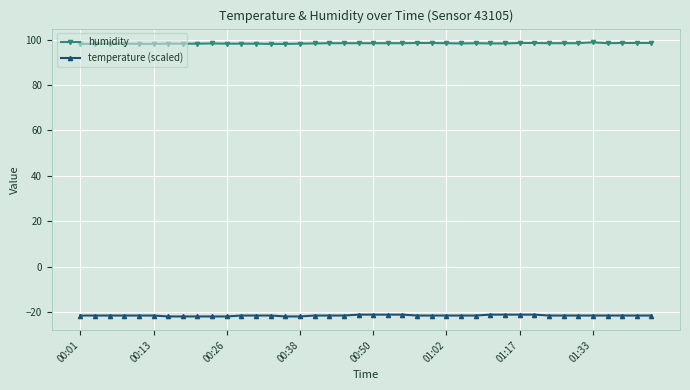

True or false: humidity and temperature (scaled) cross at least once.

False